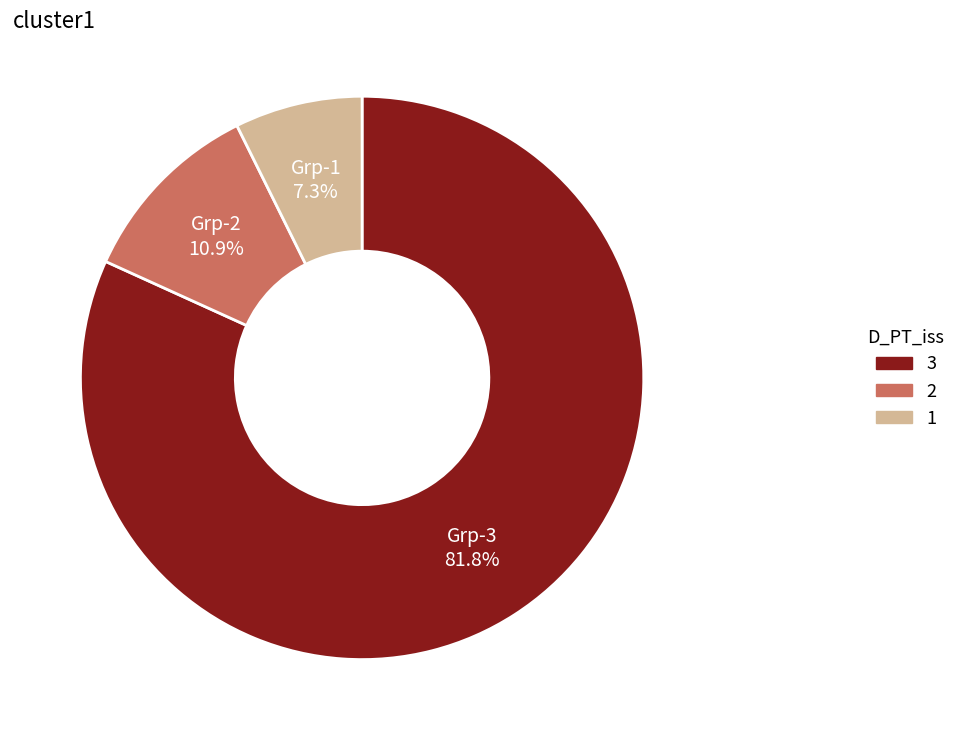

Does any single category account for the majority?

Yes